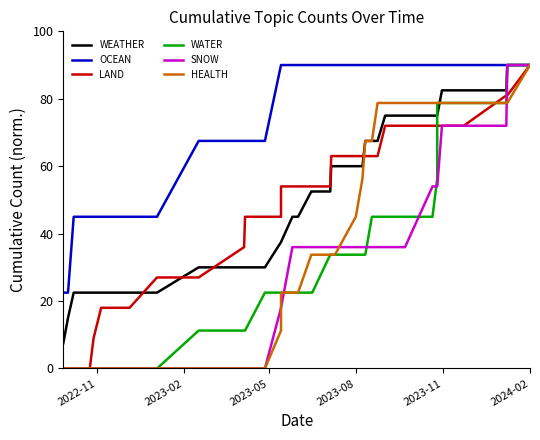

What is the average value of the HEALTH series?

37.9